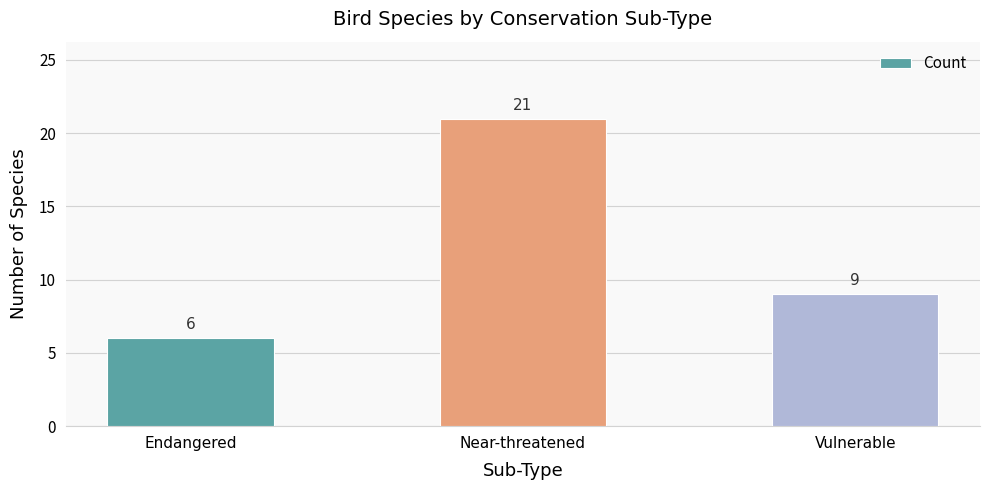

What is the value of the 1st bar from the left?

6